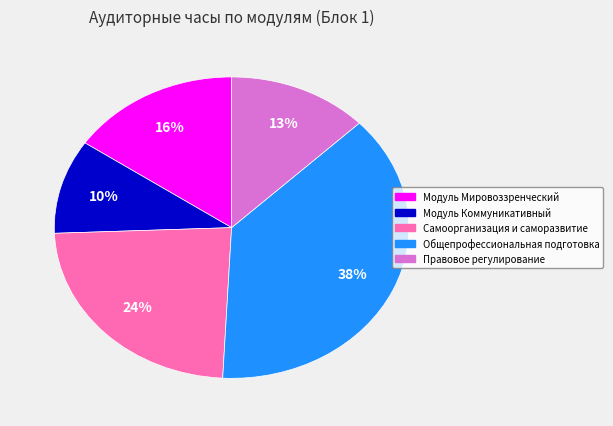

What is the largest slice in the pie chart?

Общепрофессиональная подготовка